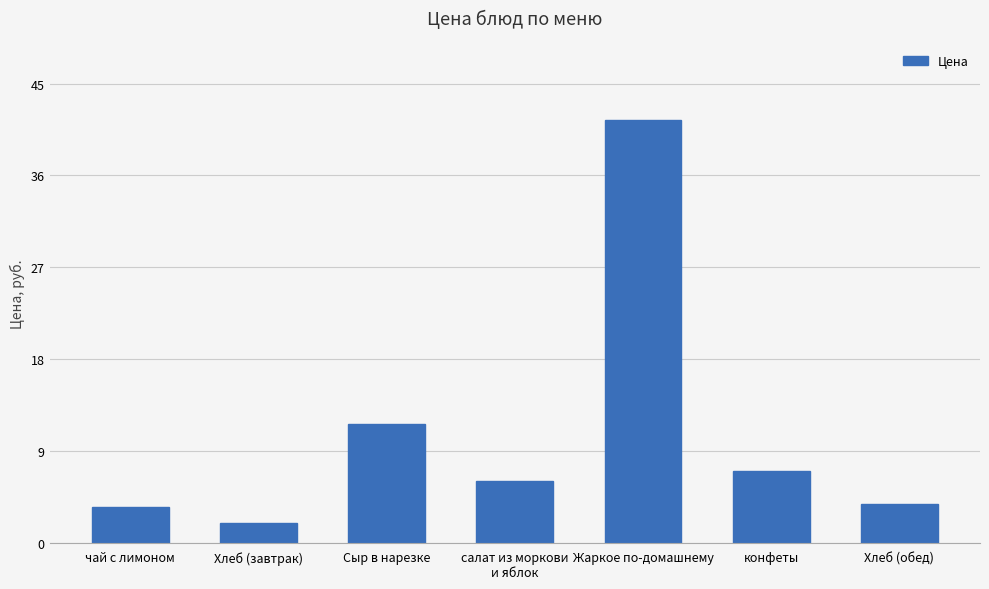

The value at чай с лимоном is 6.2. True or false?

False